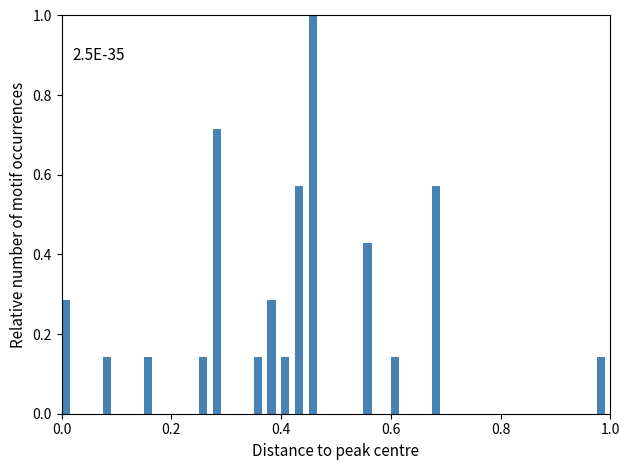

Around what value on the x-axis is the tallest bar? Give the approximate position of its centre, as read against the axis.

0.46